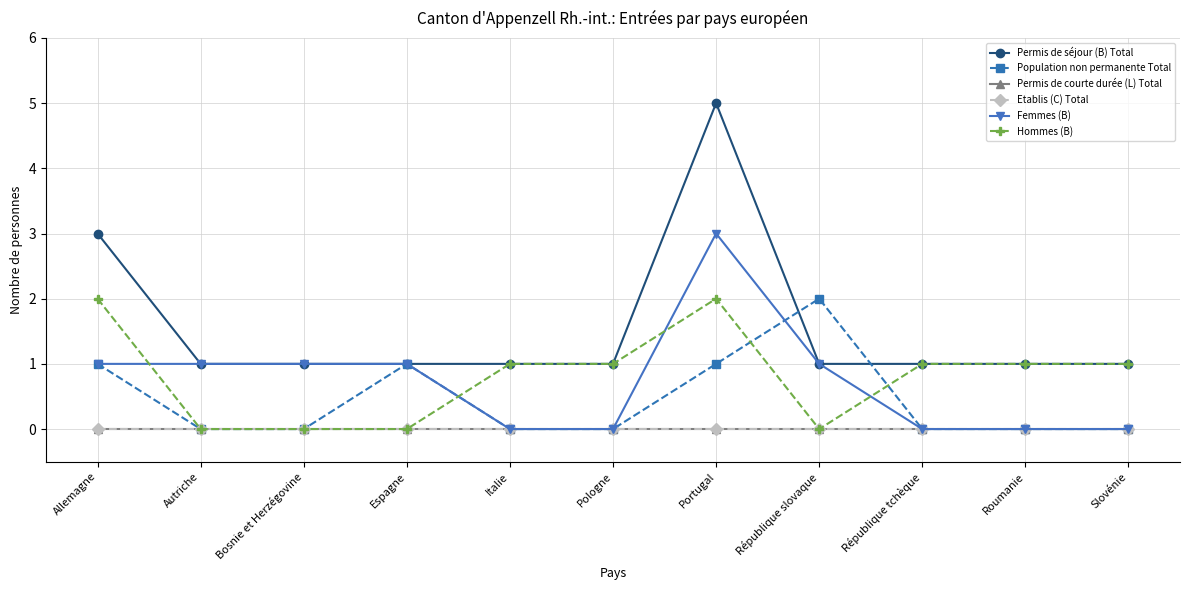

Between Bosnie et Herzégovine and Italie, which is larger?

Bosnie et Herzégovine